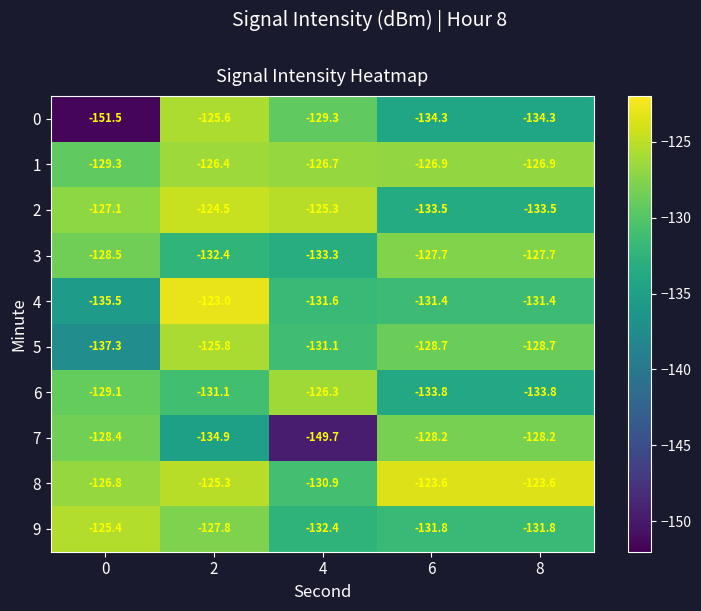

What is the difference between the highest and lowest values at 4?

24.4